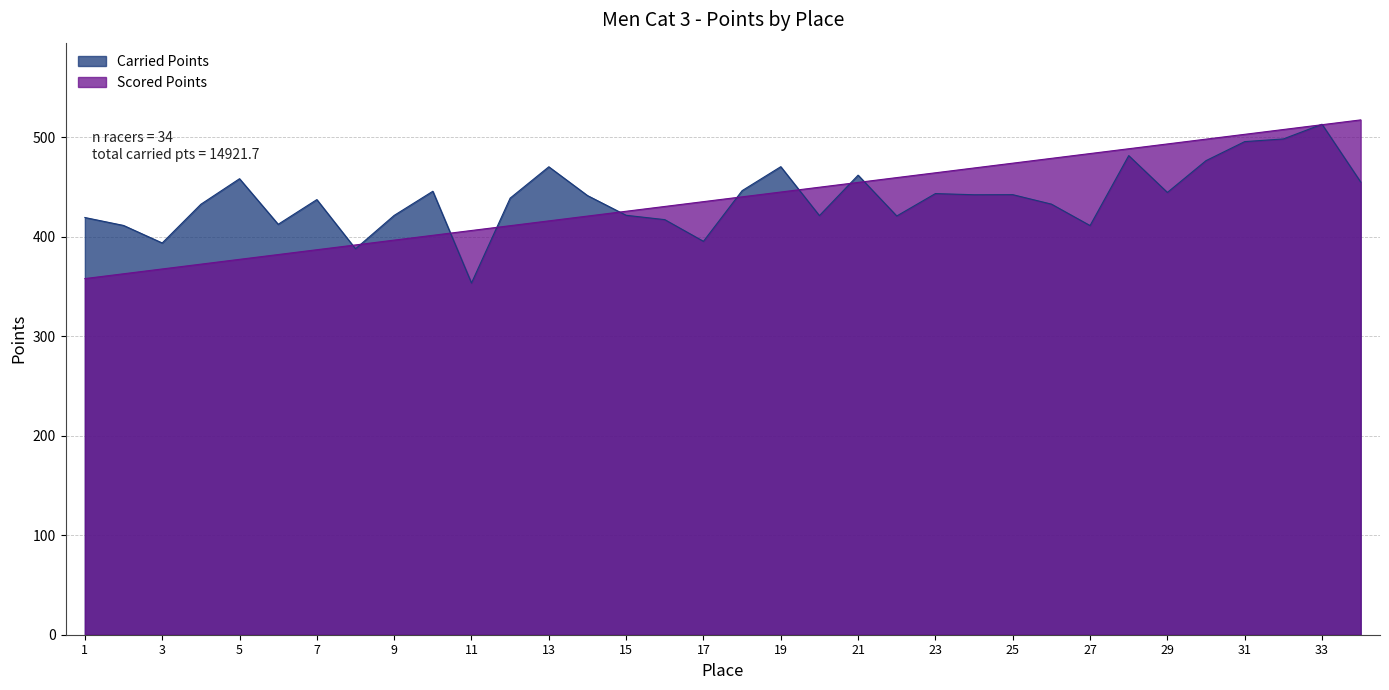

At which category does Carried Points reach its first local valley?

3